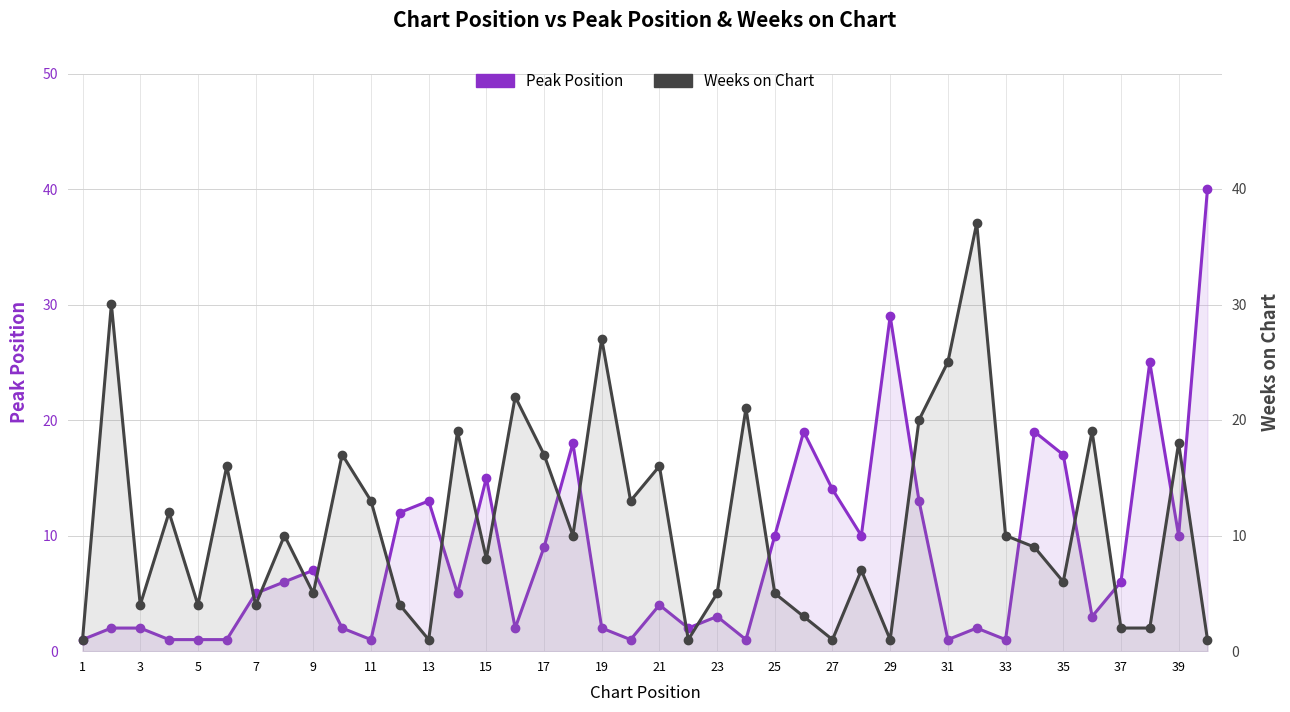

What is the highest value of the Weeks on Chart series?

37